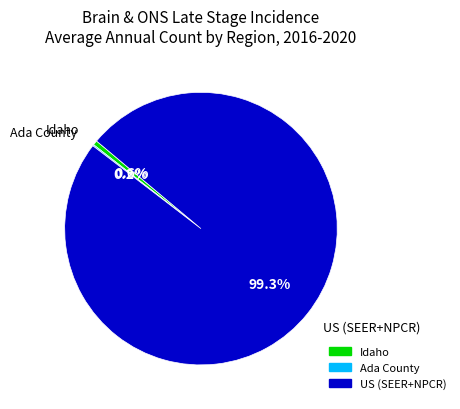

Is there any slice that represents more than half of the pie?

Yes